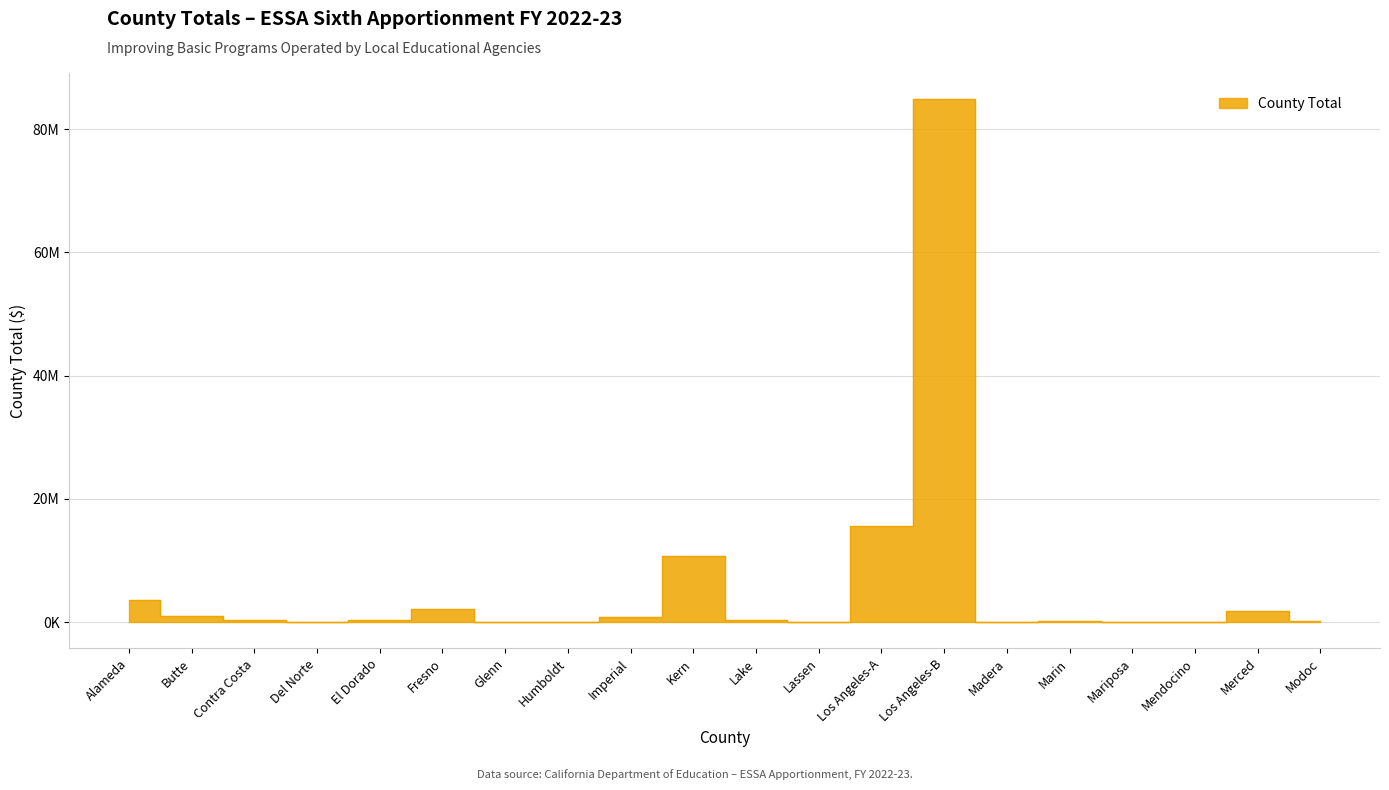

How many points are lower than both their immediate neighbors (excluding endpoints)?

5